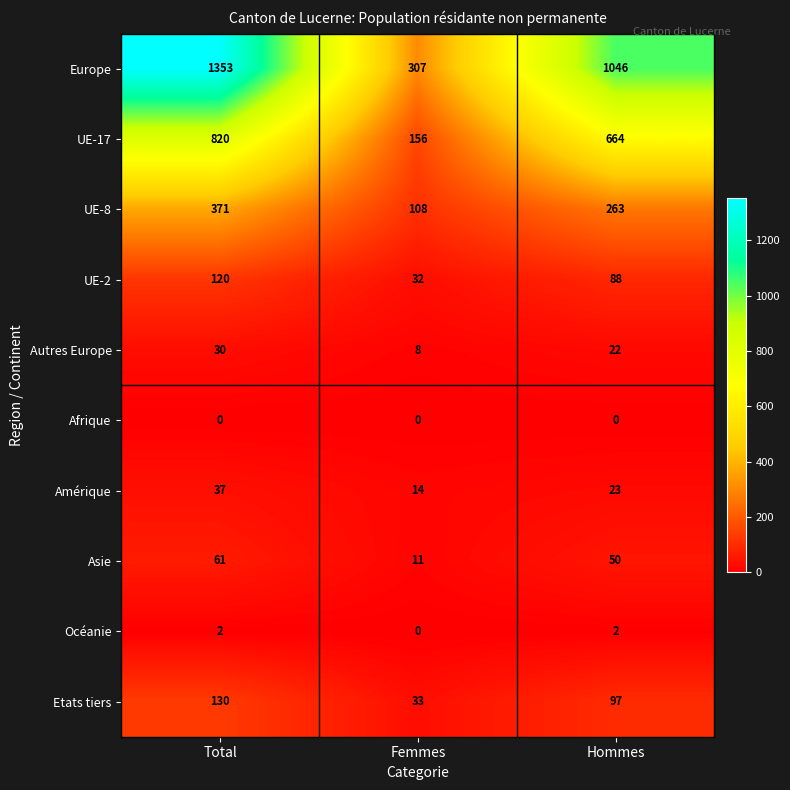

What is the spread (max minus min) of values at Hommes?

1046